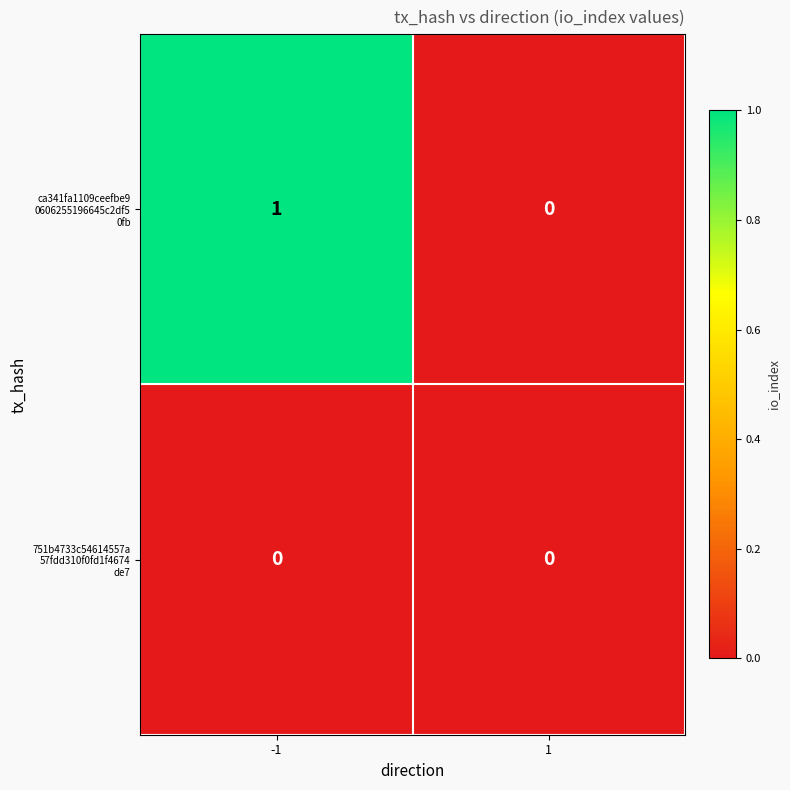

Which series changed the most between -1 and 1?

ca341fa1109ceefbe9 0606255196645c2df5 0fb